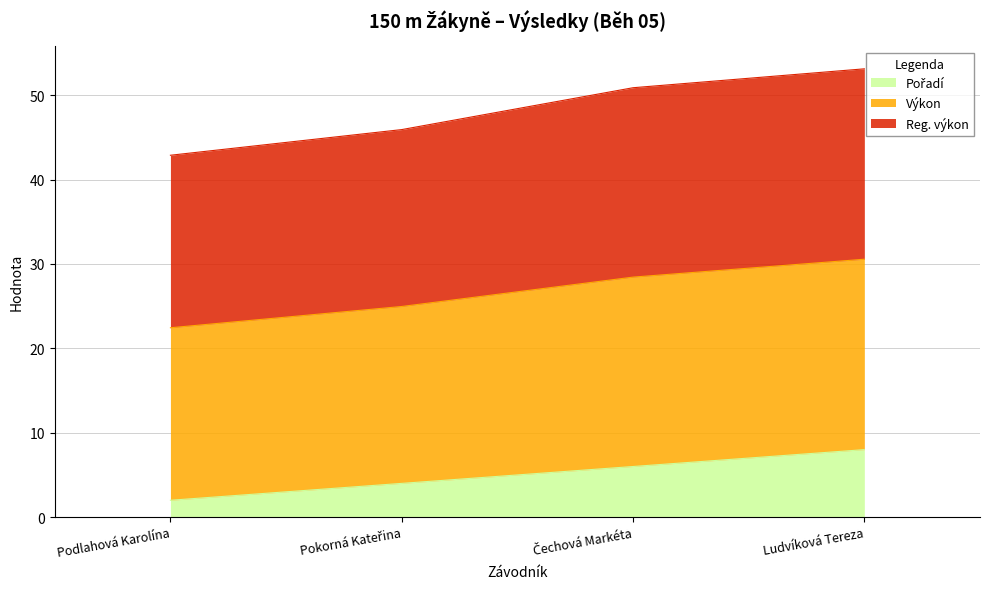

Does the chart display data point markers on the line(s)?

No